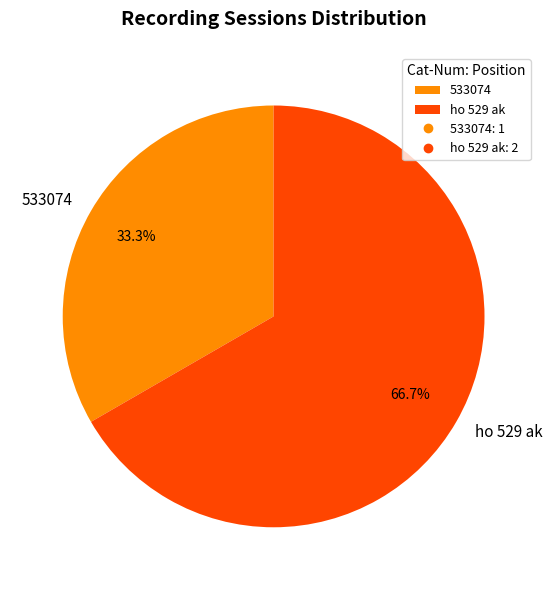

Which category has the biggest portion of the pie?

ho 529 ak